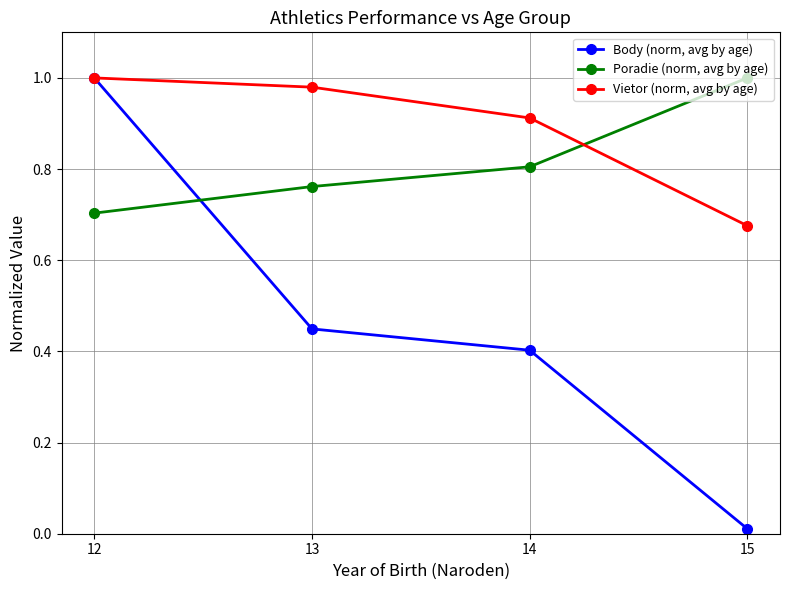

True or false: Poradie (norm, avg by age) has a value of 0.7 at 12.

True